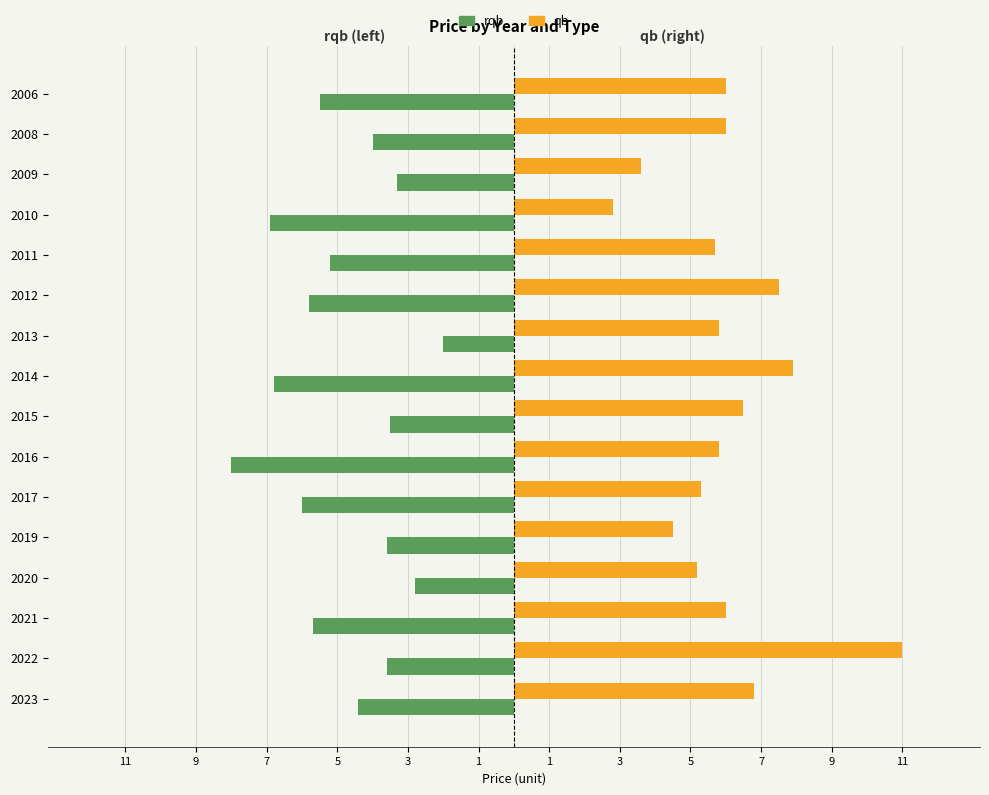

Which series has the widest spread of values?

qb